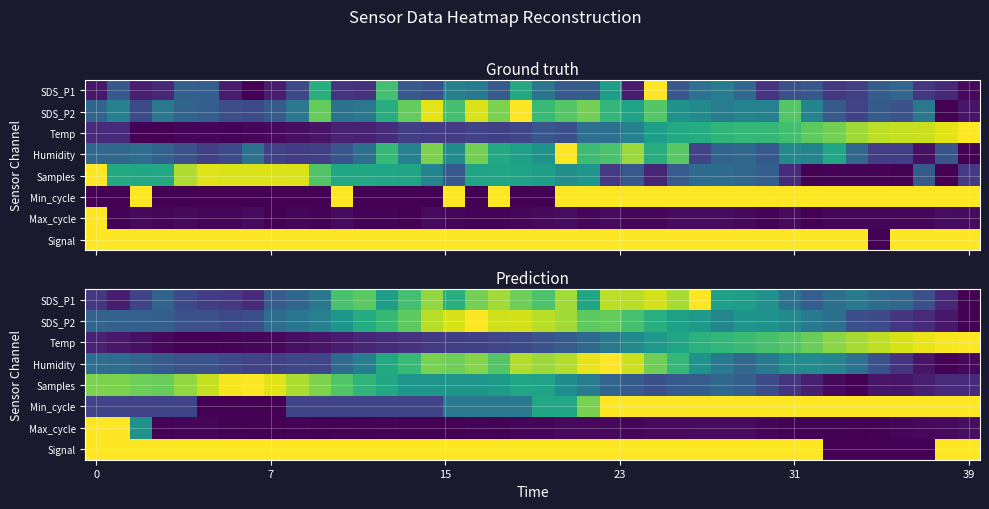

Which series has the widest spread of values?

SDS_P1